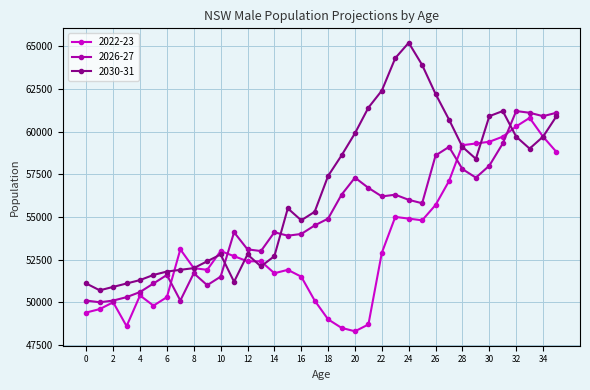

What is the value of the 2022-23 point at the 15th from the left?

51700